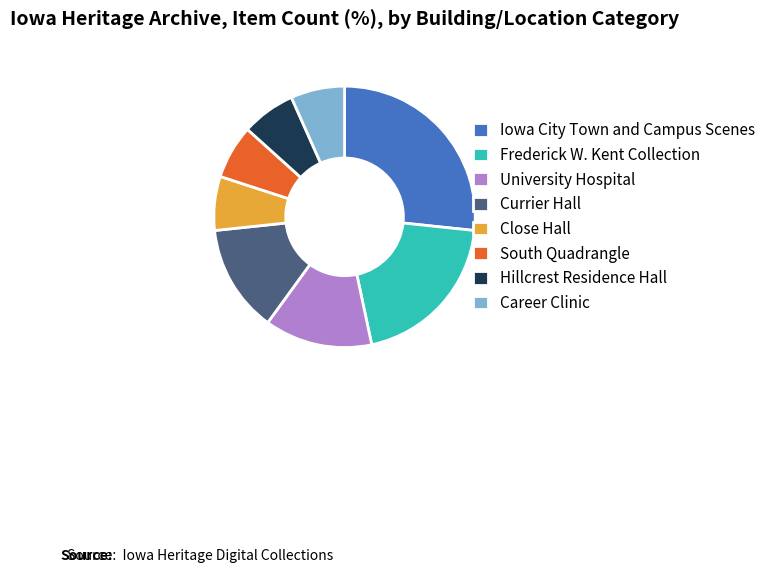

Is Iowa City Town and Campus Scenes the majority of the pie?

No